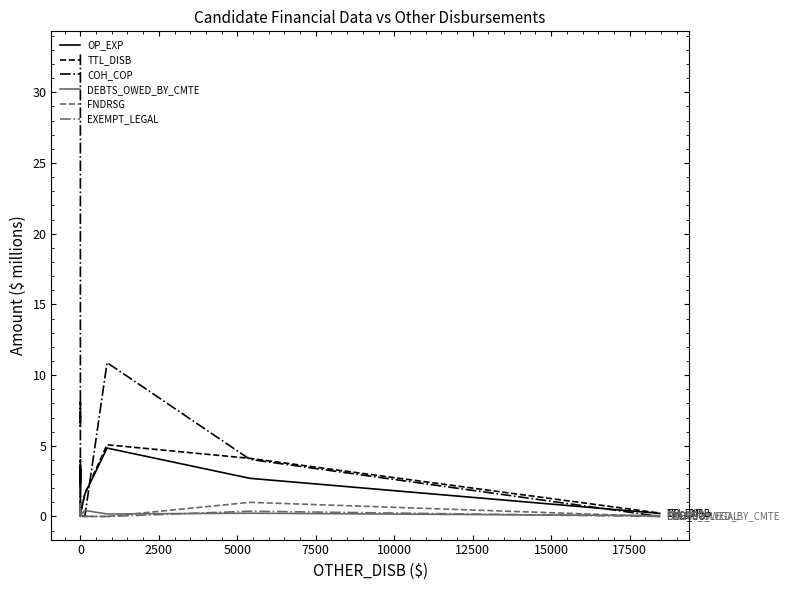

Rank the series by their maximum value, from lowest to highest.

EXEMPT_LEGAL, DEBTS_OWED_BY_CMTE, FNDRSG, OP_EXP, TTL_DISB, COH_COP